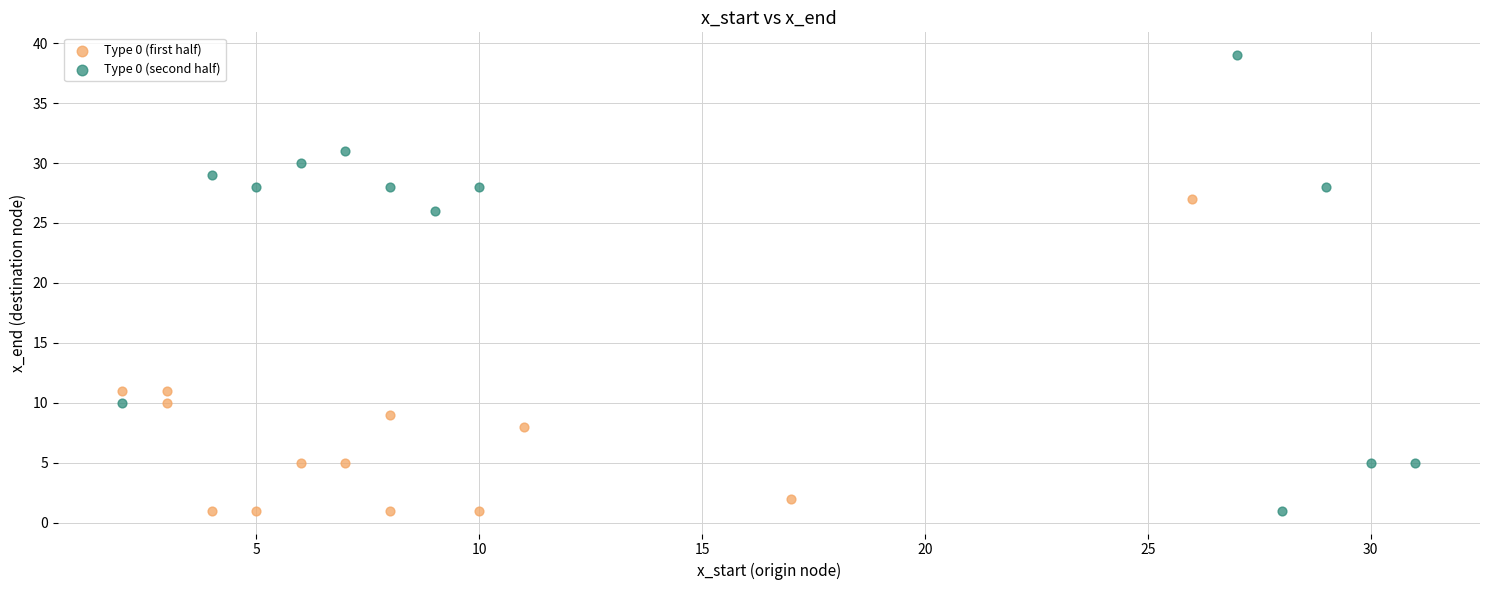

Which series has the largest Y range (max minus min)?

Type 0 (second half)